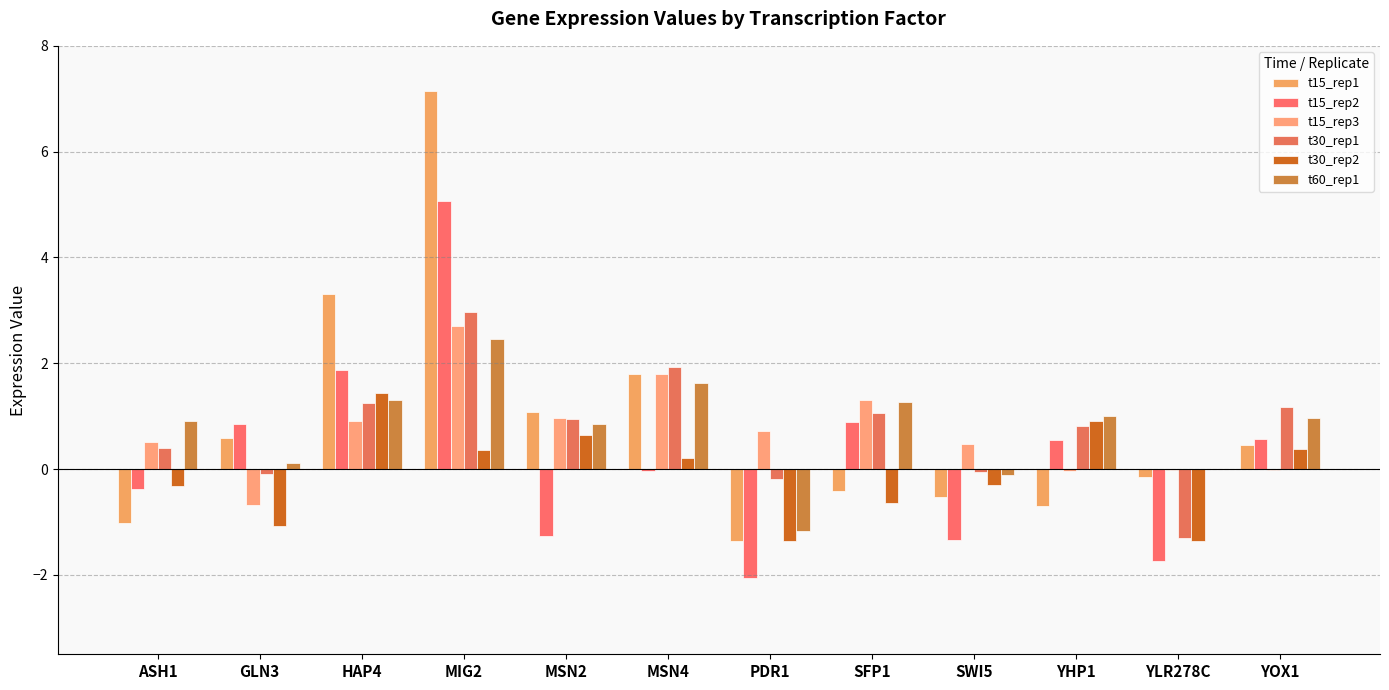

What is the smallest value displayed?

-2.1